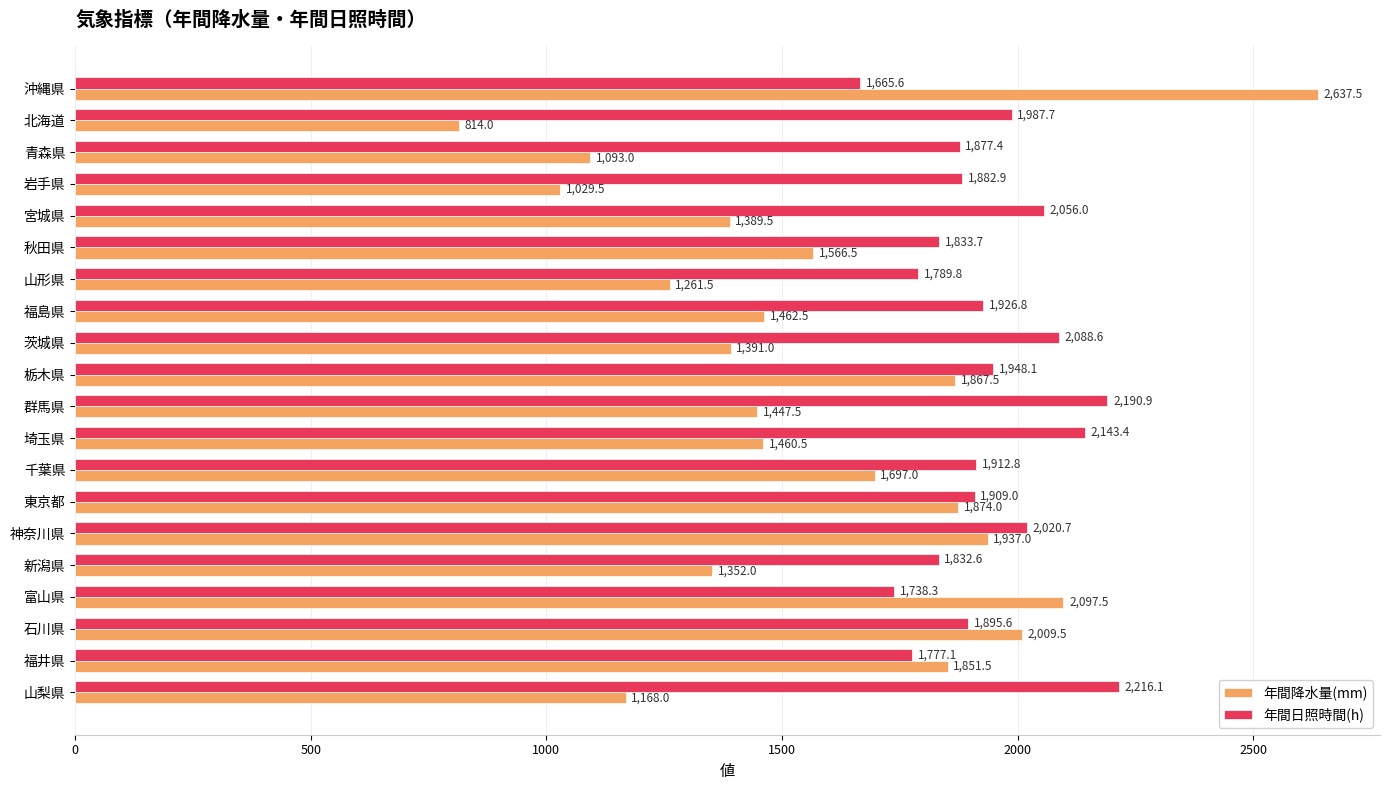

What value does the 年間降水量(mm) series have at 宮城県?

1389.5